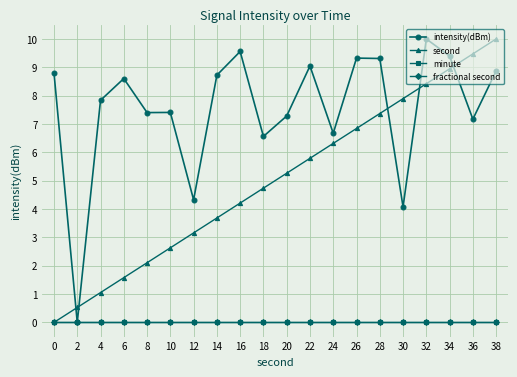

Does the chart have visible grid lines?

Yes